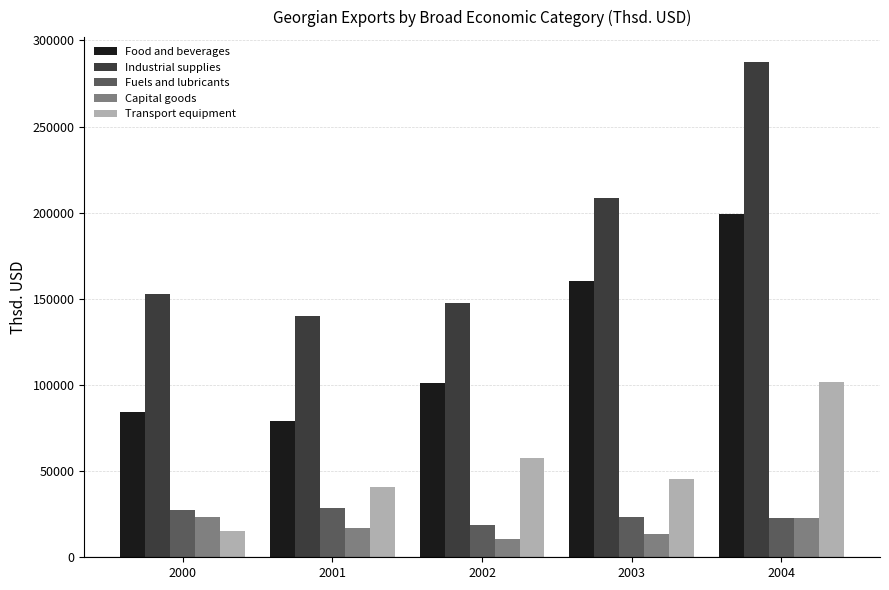

Is it true that Industrial supplies equals 366822.4 at 2003?

False